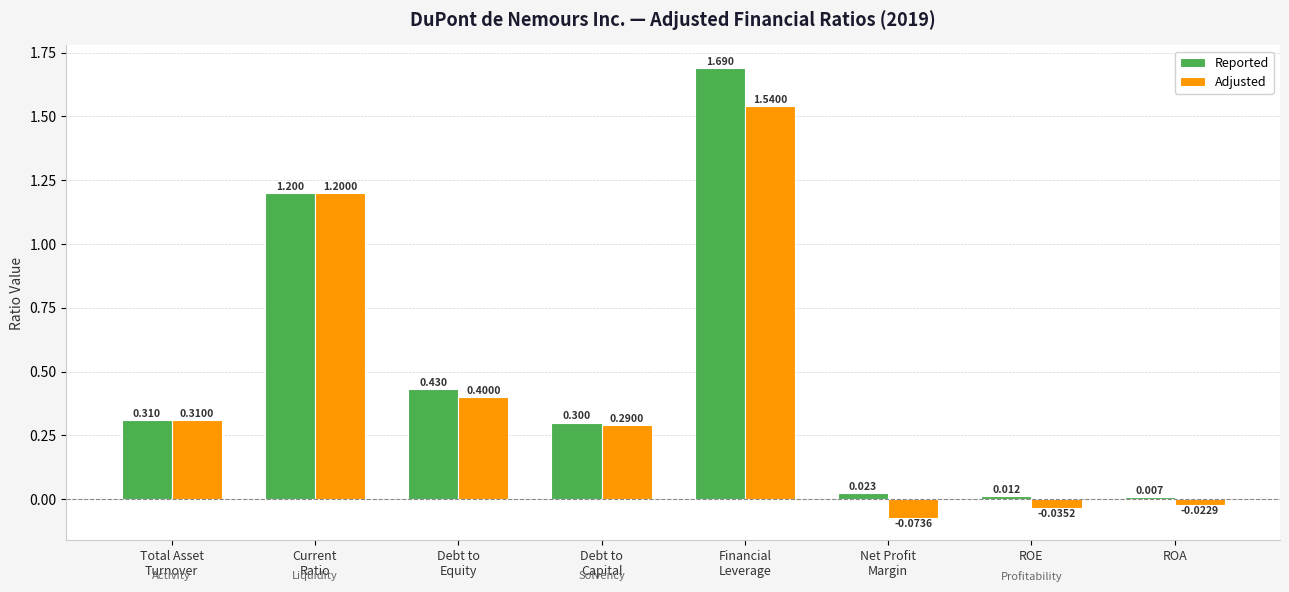

List the series in order of their overall mean, highest first.

Reported, Adjusted